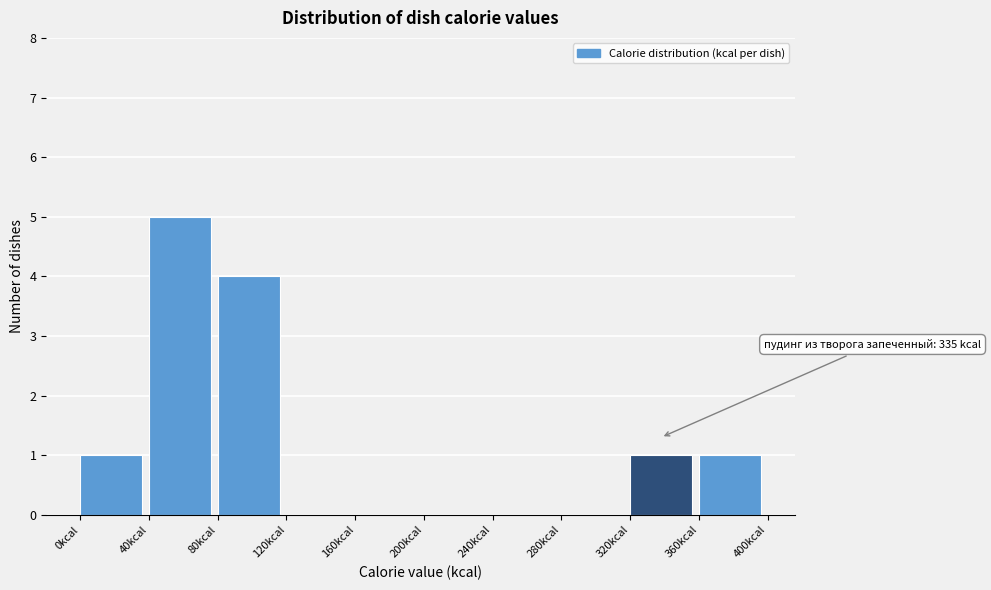

Over which range of the x-axis is the bar tallest?

40 to 80